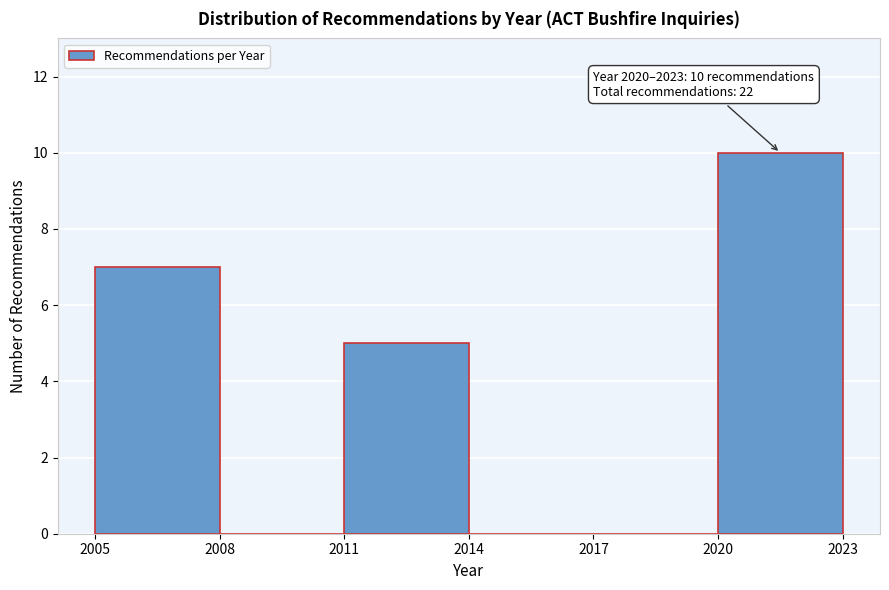

Which range on the x-axis has the tallest bar?

2020 to 2023